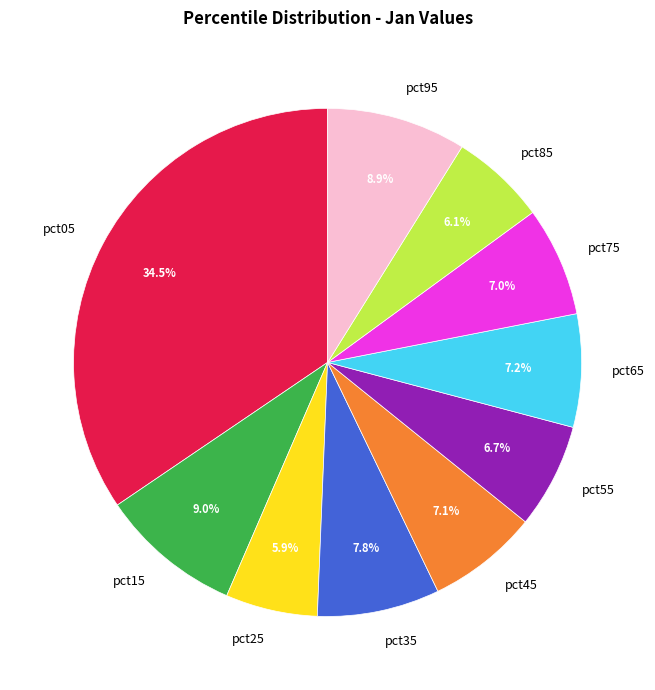

What portion of the pie excludes pct85?

93.9%